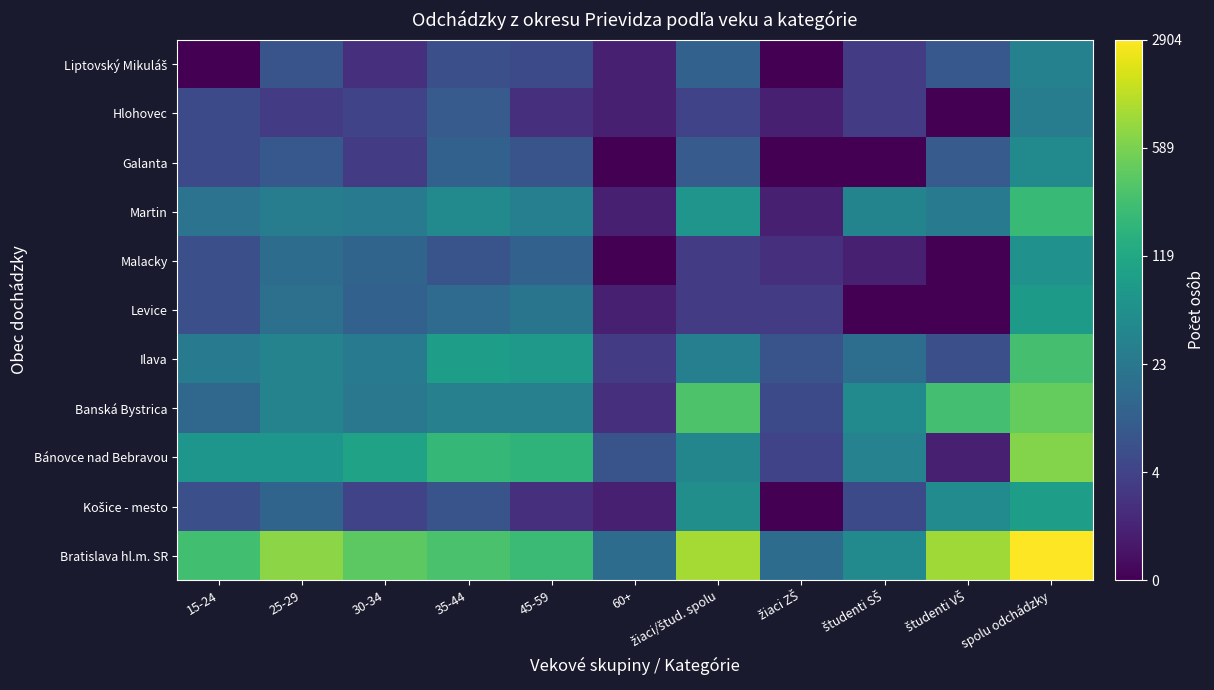

Count the number of categories in the chart.

11